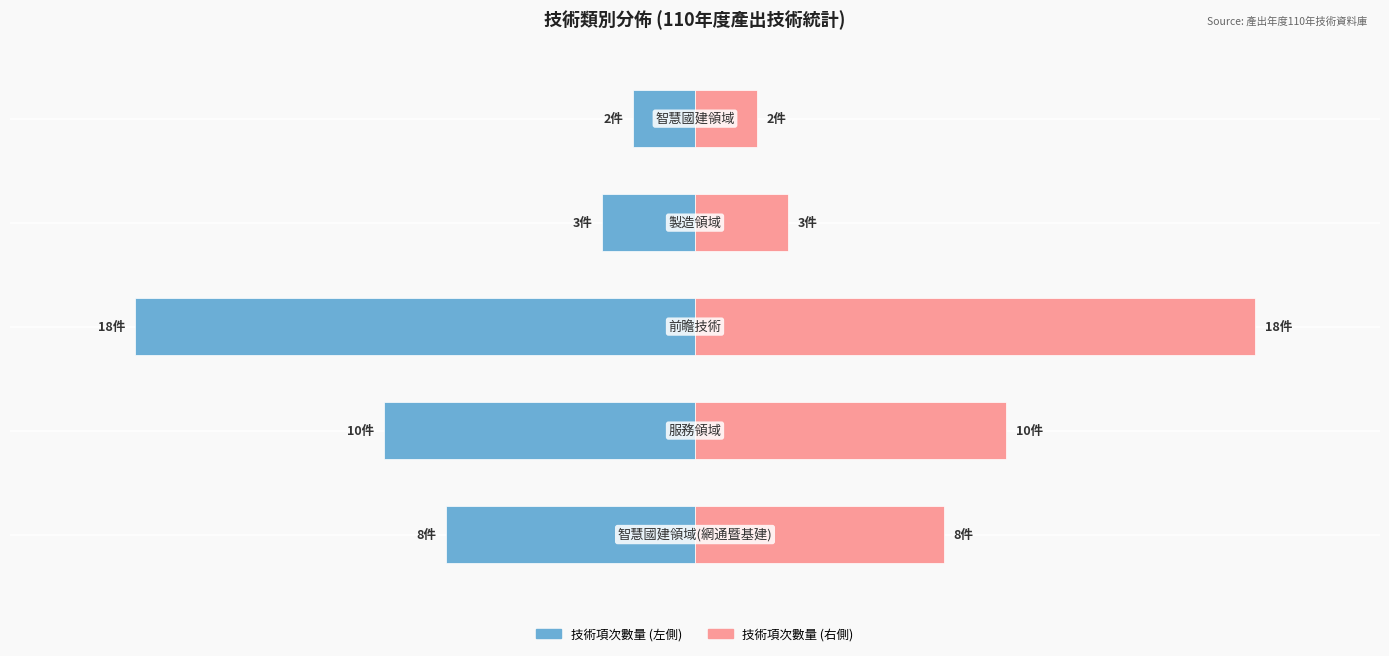

Between 3 and 1, which is larger?

3